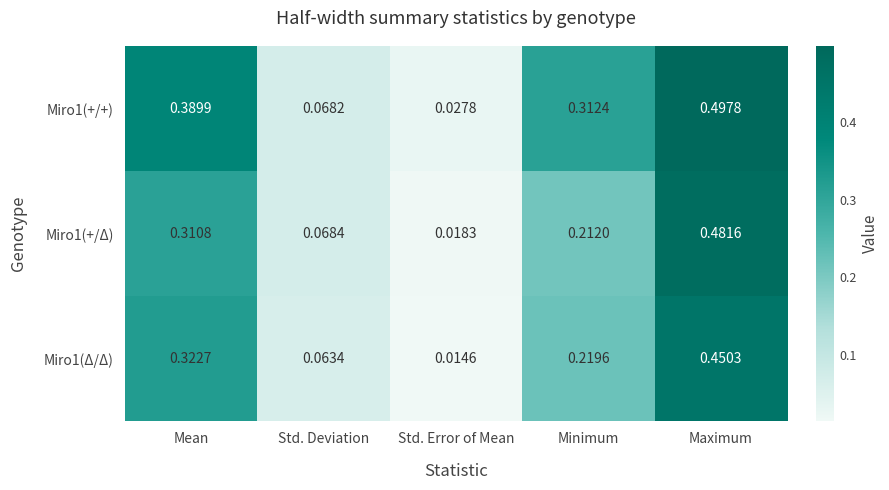

At which label is Miro1(+/Δ) closest to 0?

Std. Error of Mean